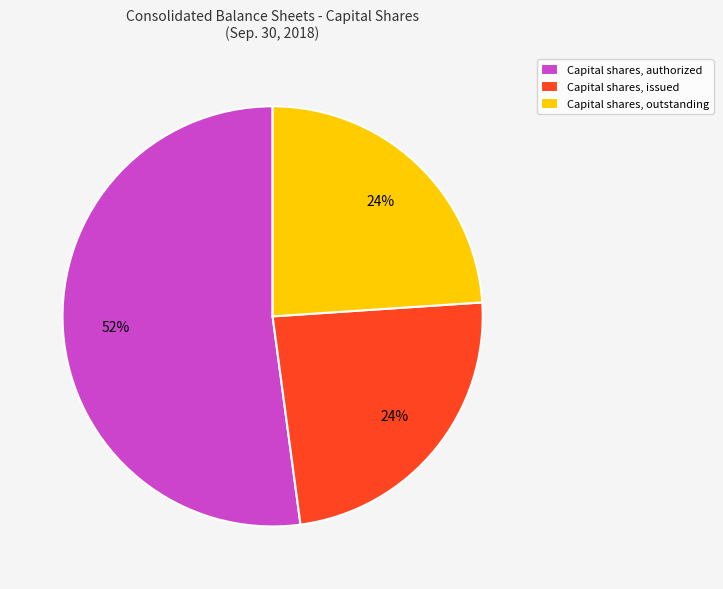

Do Capital shares, outstanding and Capital shares, issued together represent more than half of the pie?

No